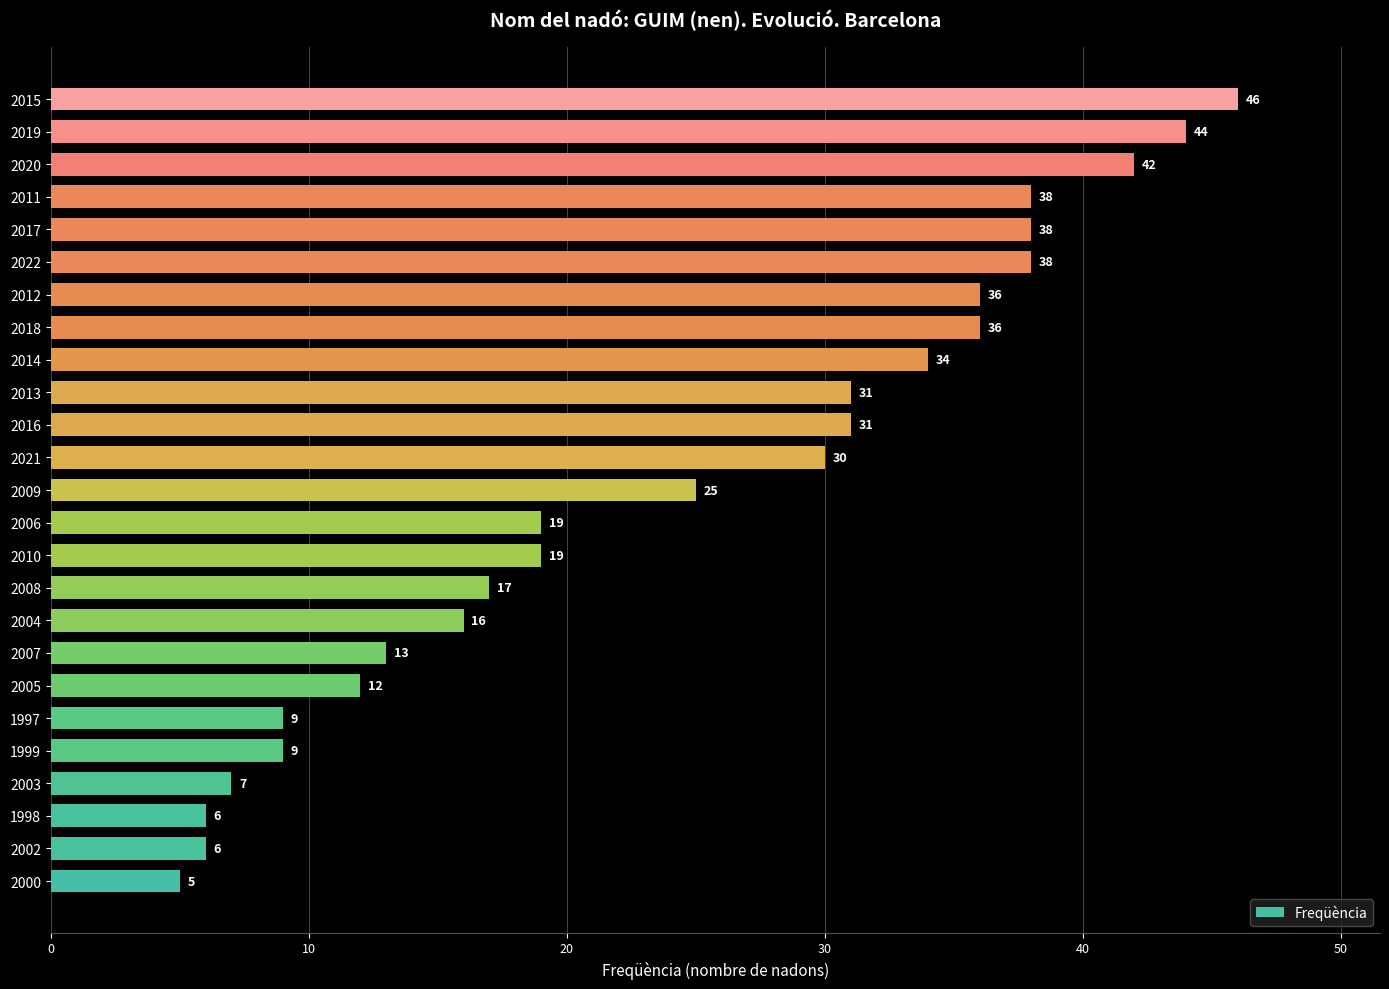

What is the difference between the second highest and second lowest values?

38